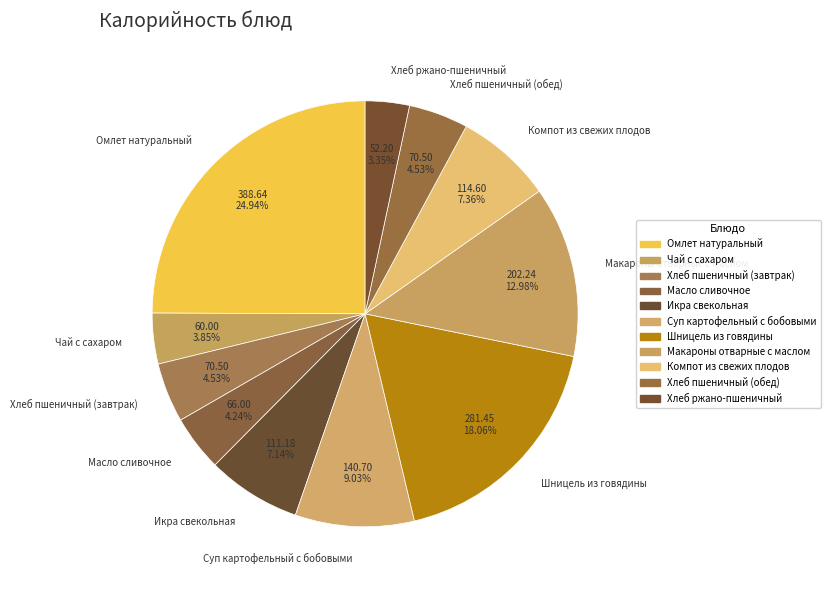

Count the number of slices in the pie.

11